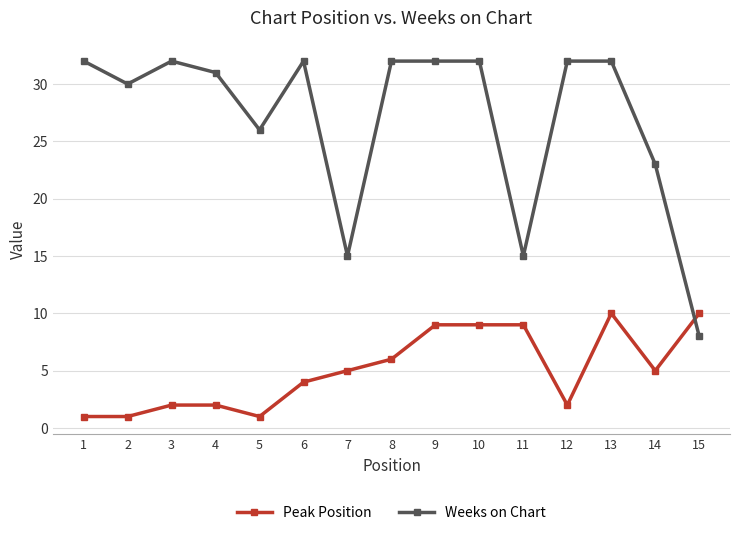

List the series in order of their overall mean, lowest first.

Peak Position, Weeks on Chart